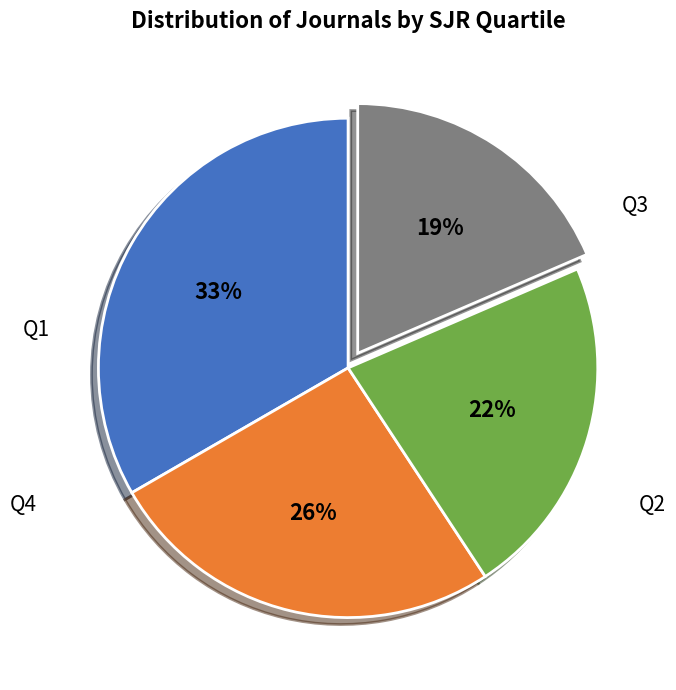

Is there any slice that represents more than half of the pie?

No